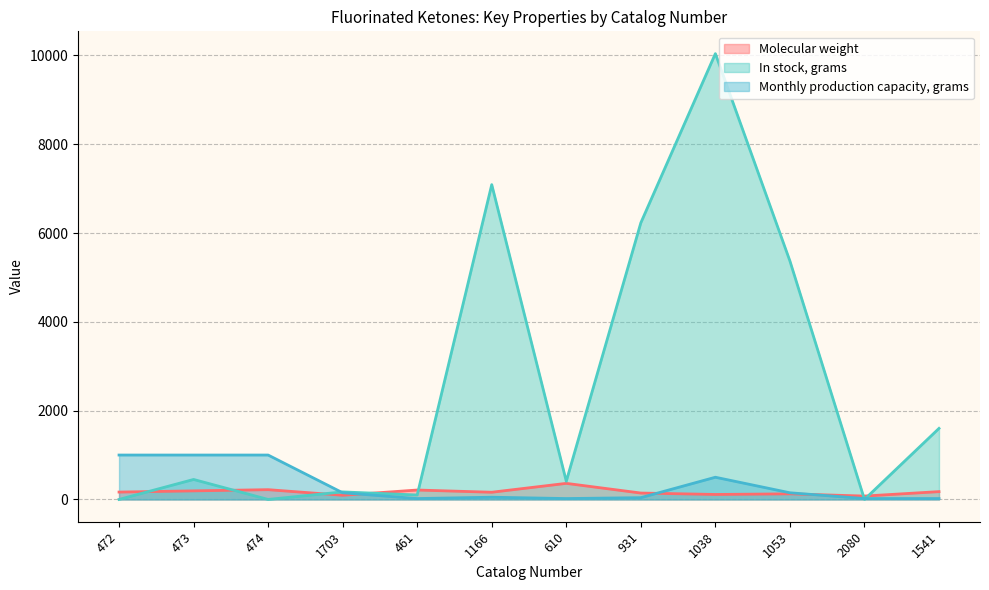

How many lines are shown in the chart?

3